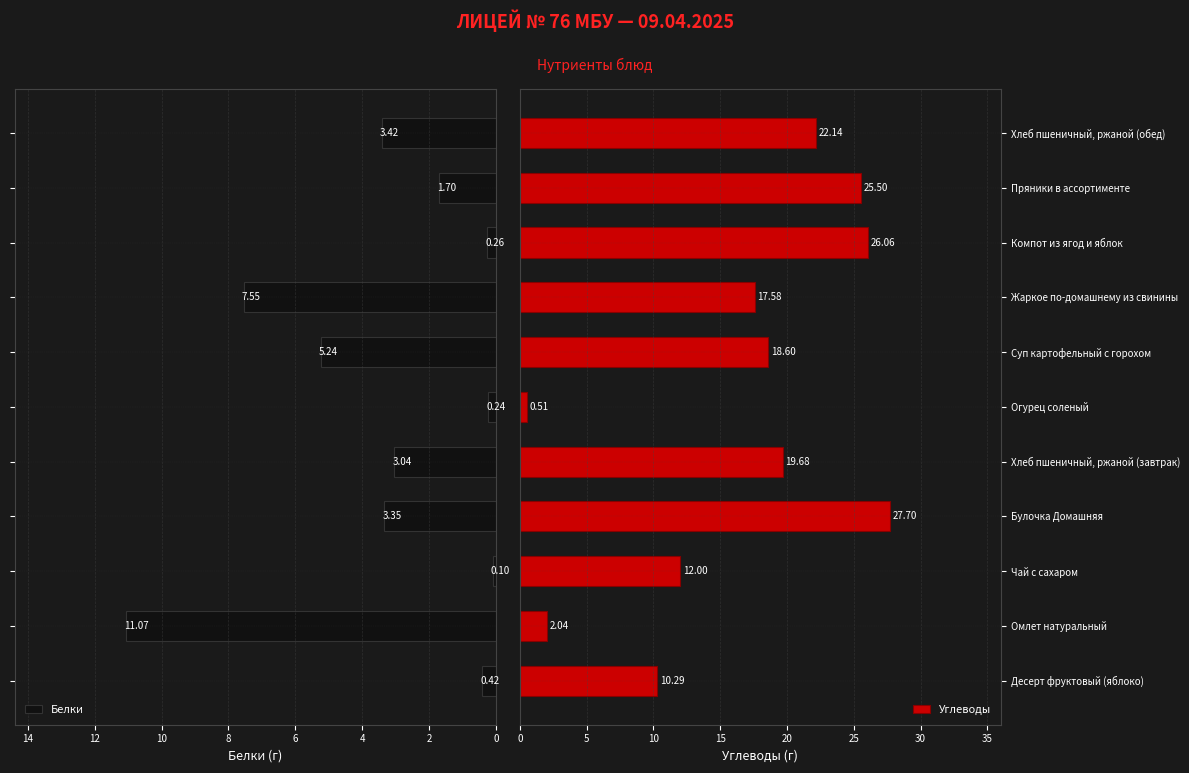

Where is Углеводы nearest to the value 14?

Чай с сахаром